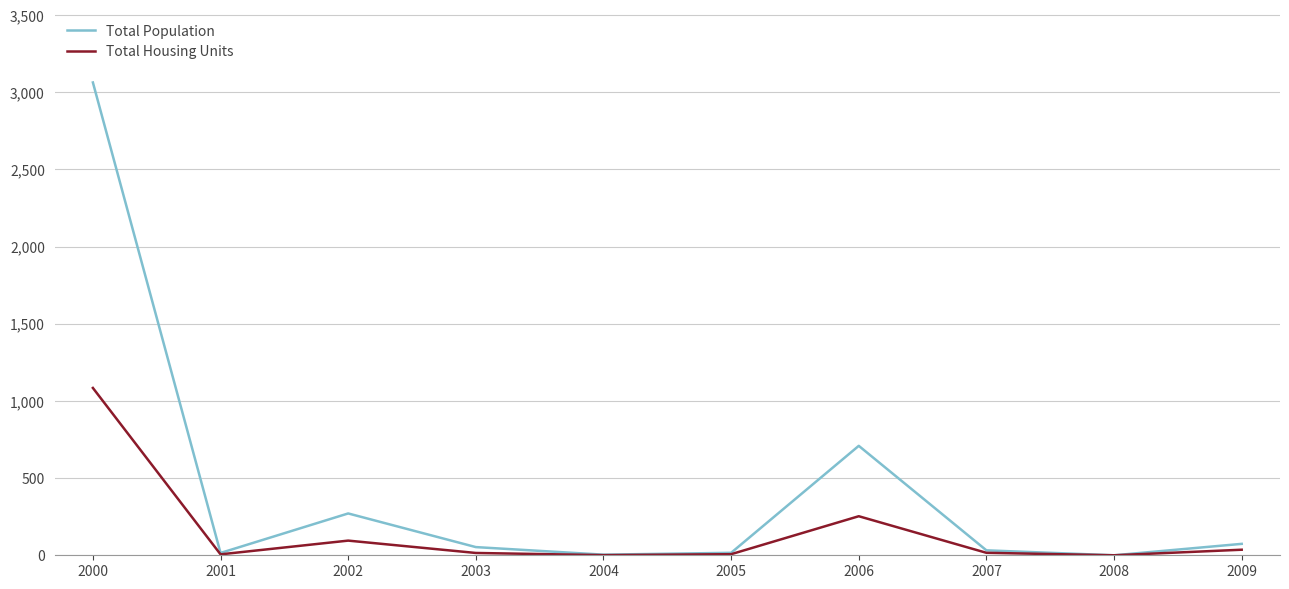

What is the greatest value displayed?

3063